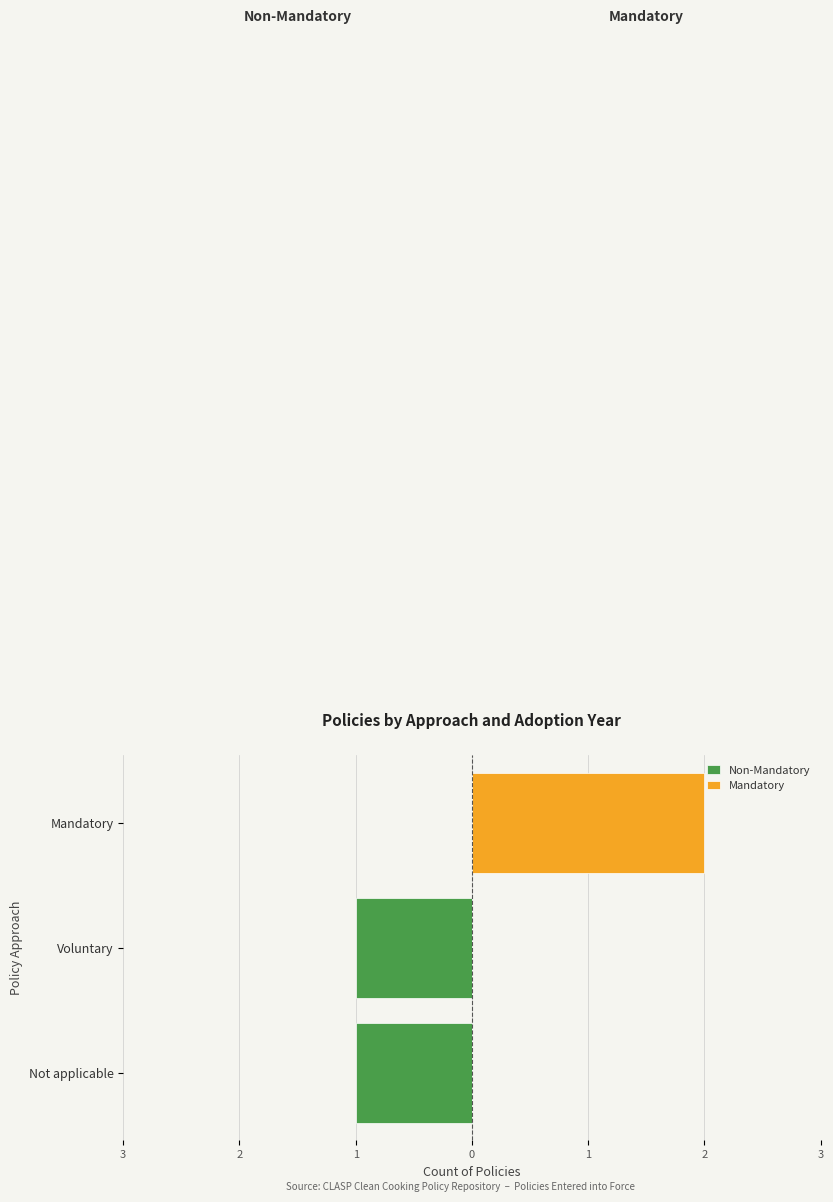

What is the sum of all Mandatory values?

2